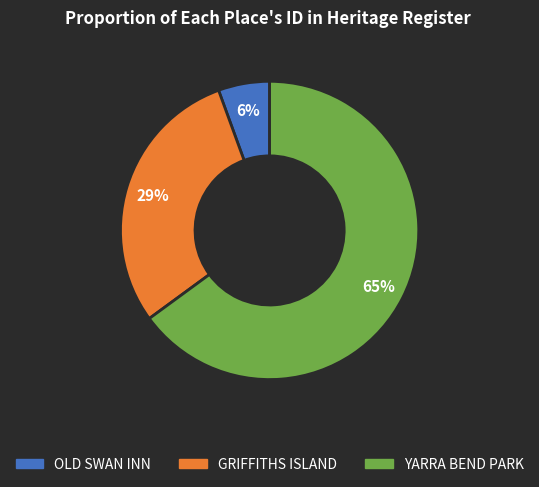

What is the smallest slice in the pie chart?

OLD SWAN INN